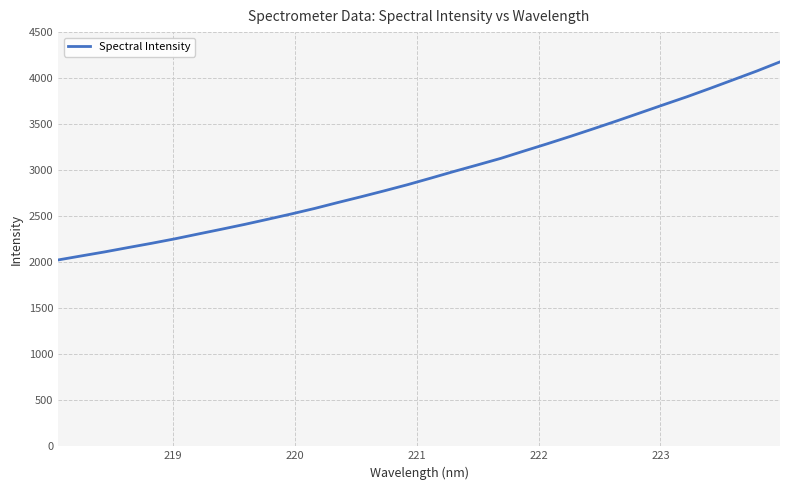

What is the greatest value displayed?

4176.7